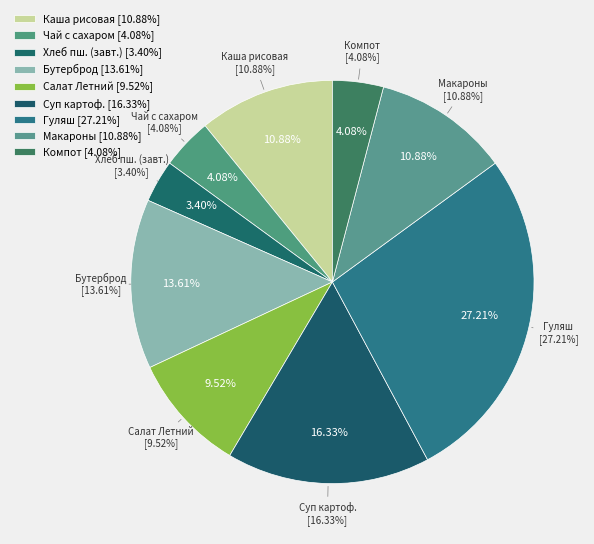

What percentage do Компот из чернослива сушоного and Хлеб пшеничный (1 сорт) together represent?

7.5%